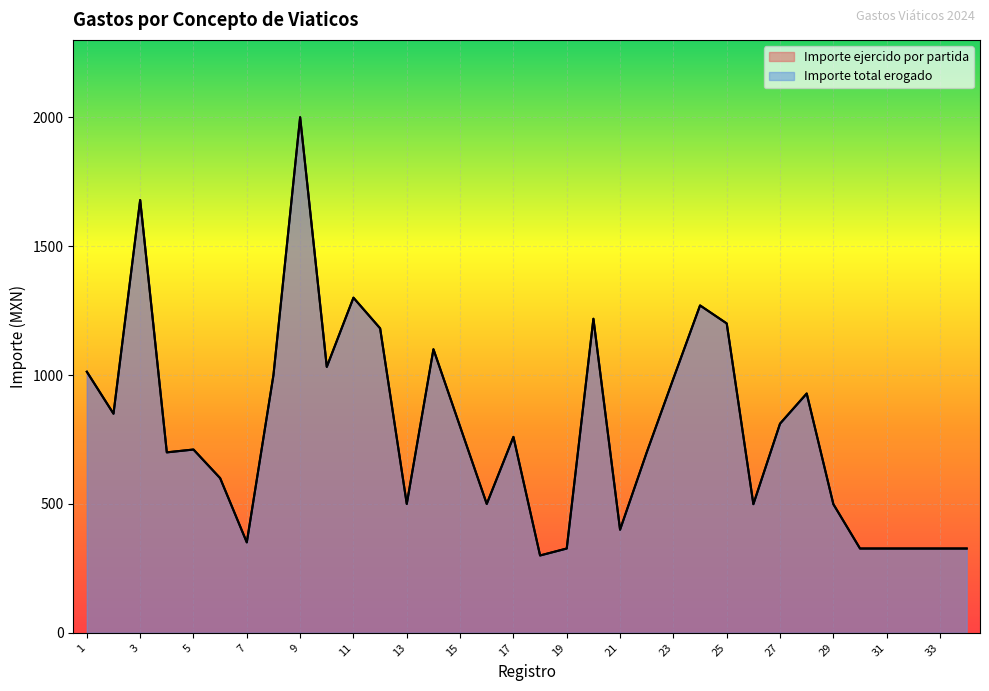

True or false: Importe total erogado has more than 2 interior local peaks.

True